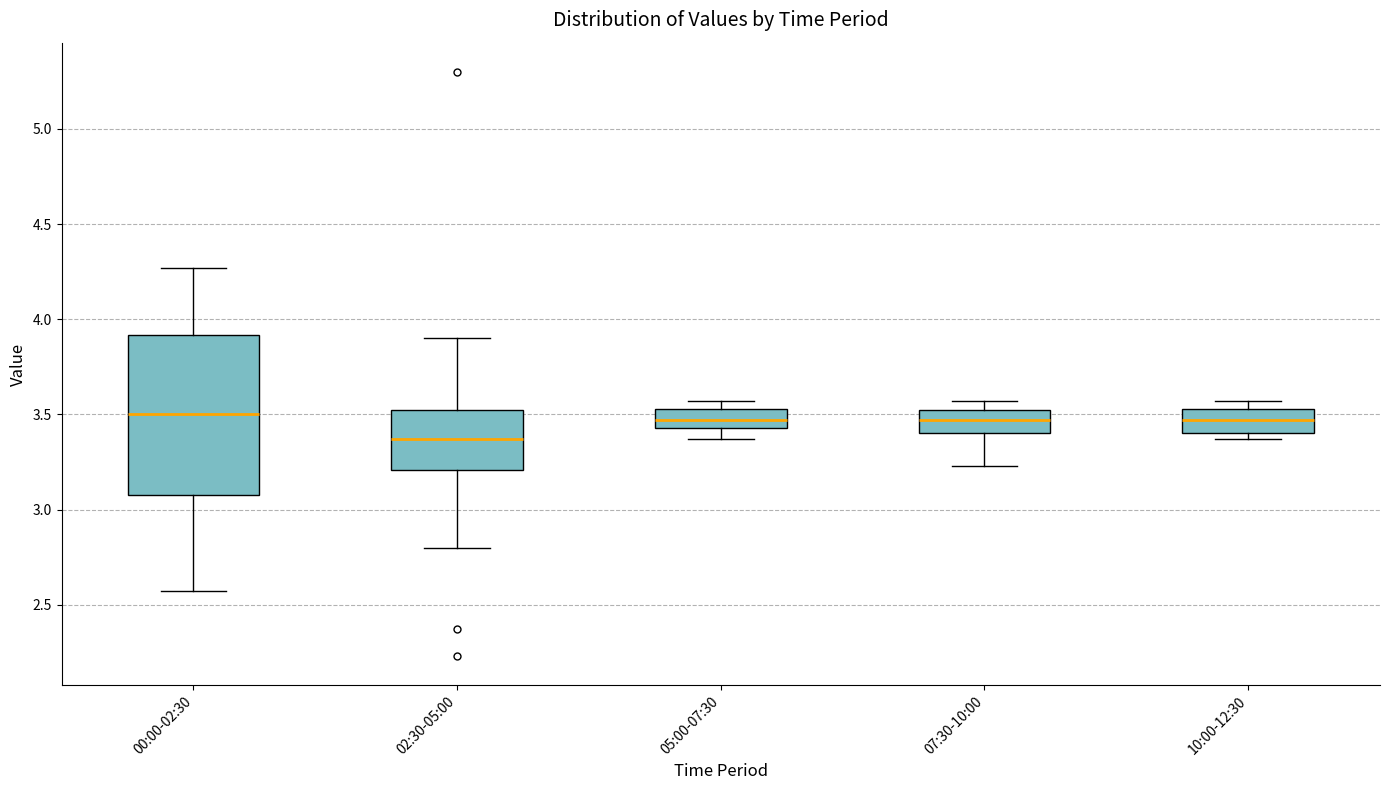

Which box is the tallest, from its lower edge to its upper edge?

00:00-02:30